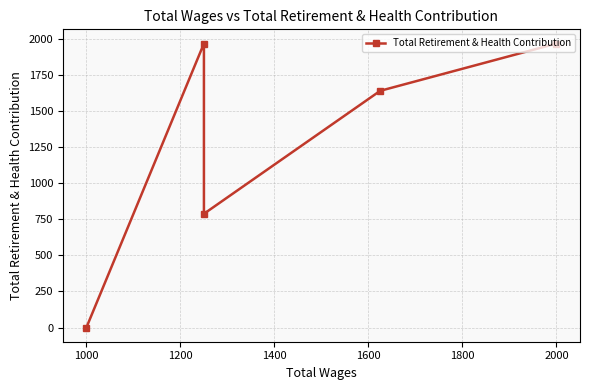

How many categories are shown in the chart?

5